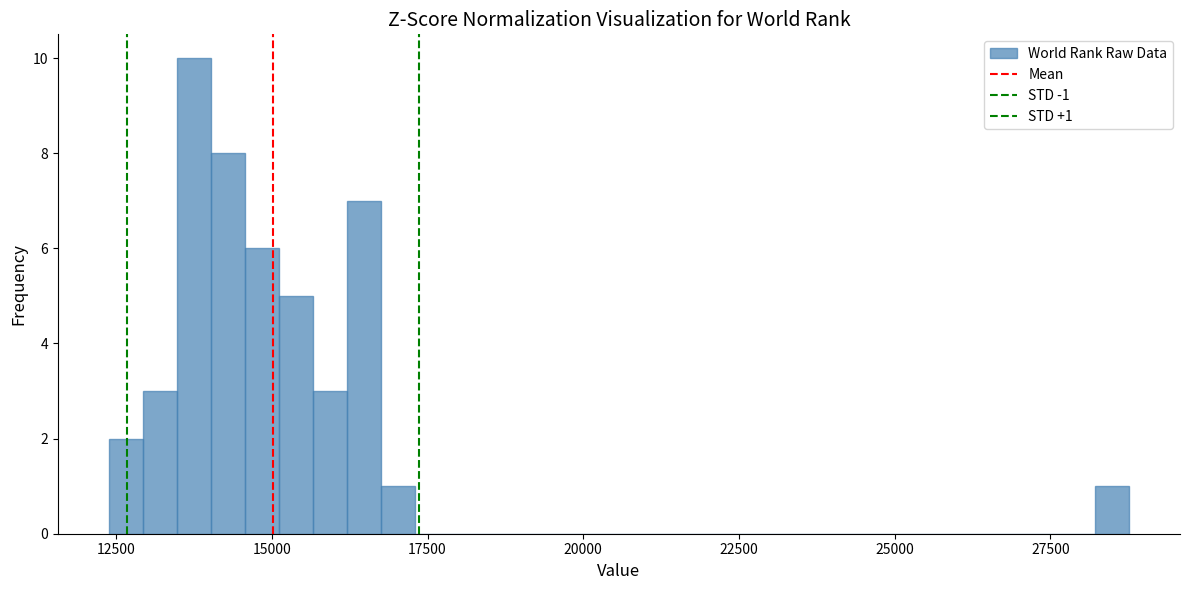

Read against the x-axis, roughly where is the centre of the tallest bar?

13500